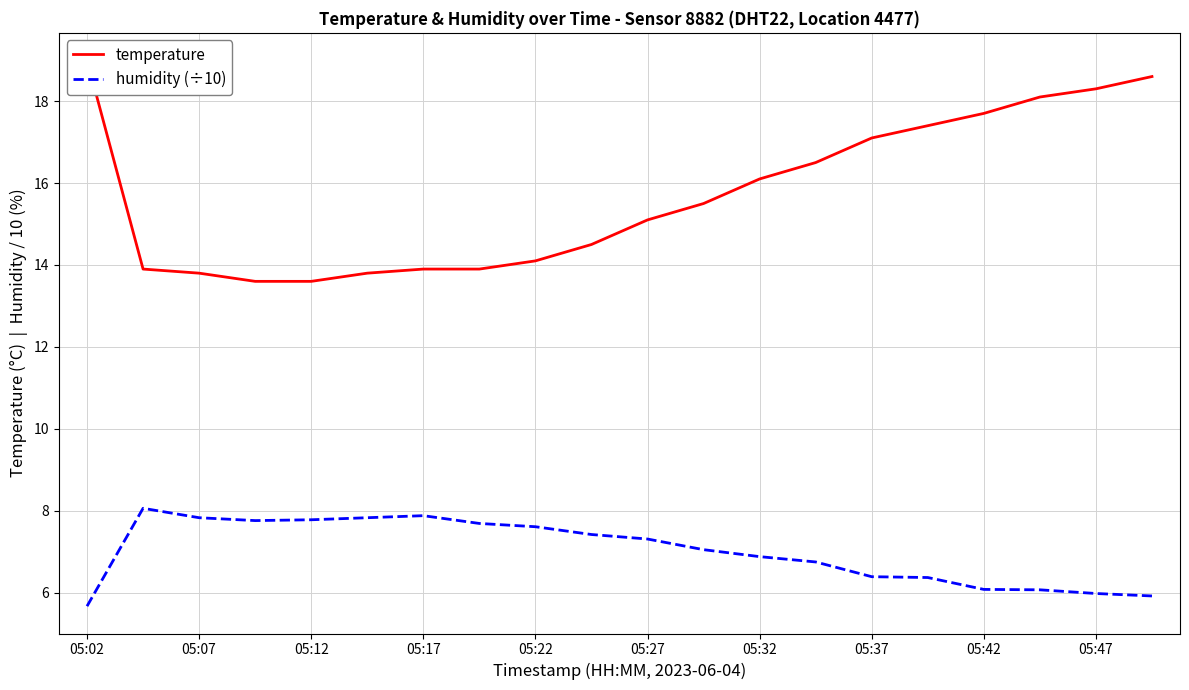

Which series has the largest total across all categories?

temperature